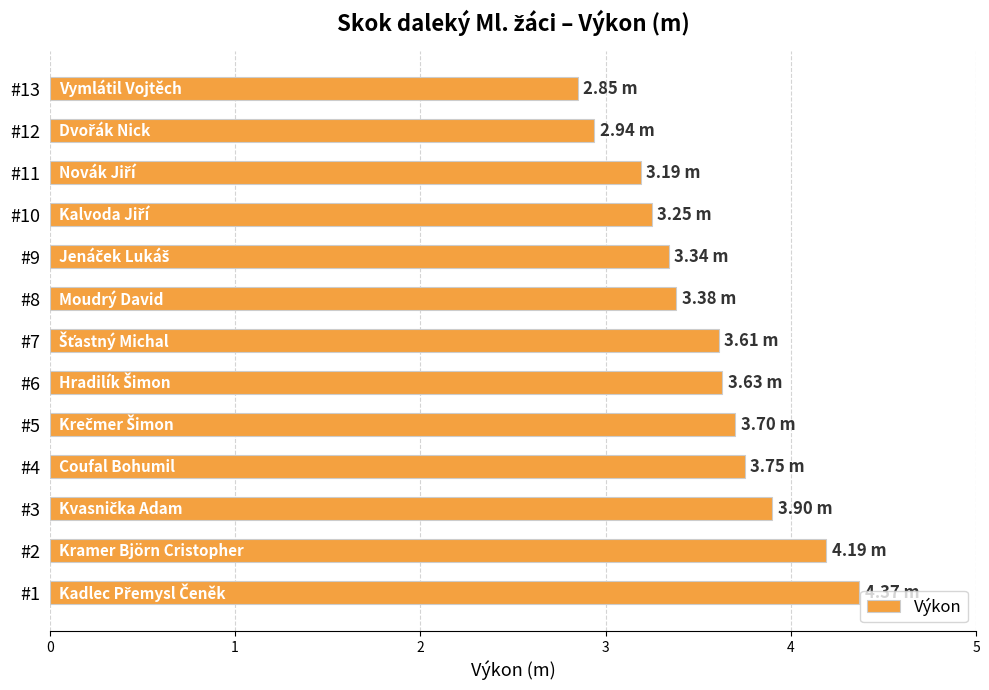

What is the difference between the maximum and minimum values?

1.5